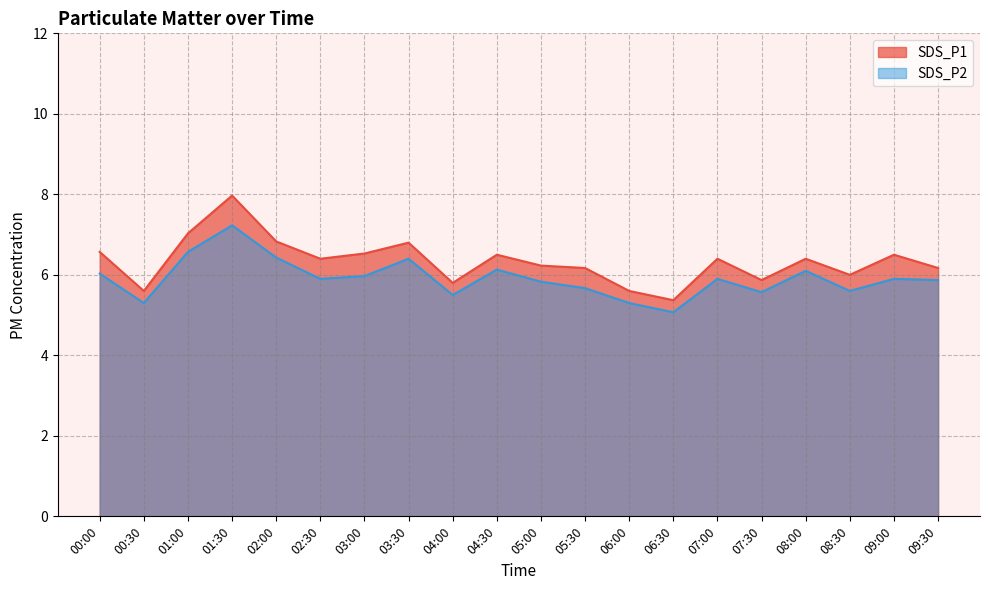

At which label does SDS_P1 first exceed 6?

00:00